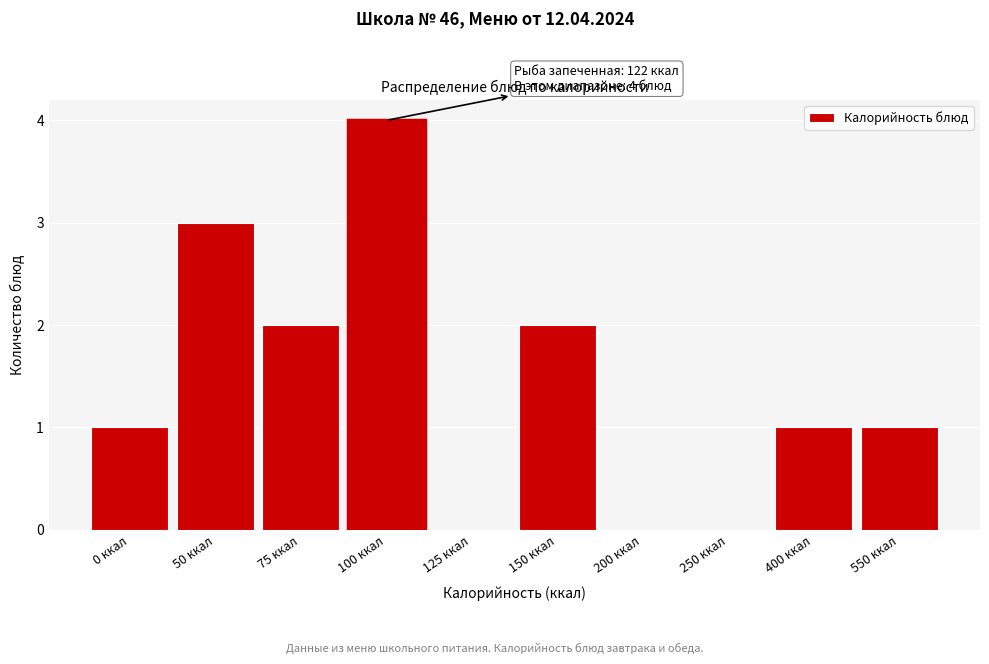

Reading right to left, transcribe all the data shown in this chart.

550 ккал=1	400 ккал=1	250 ккал=0	200 ккал=0	150 ккал=2	125 ккал=0	100 ккал=4	75 ккал=2	50 ккал=3	0 ккал=1